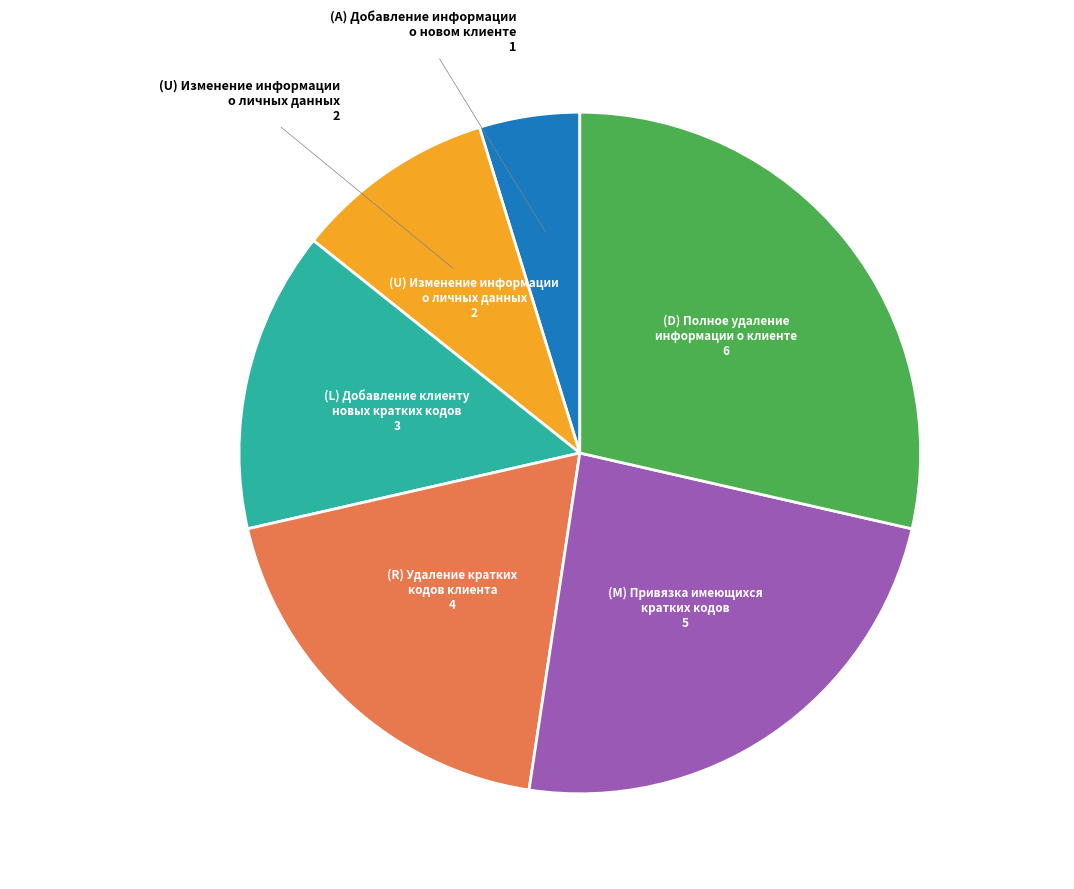

Is there any slice that represents more than half of the pie?

No